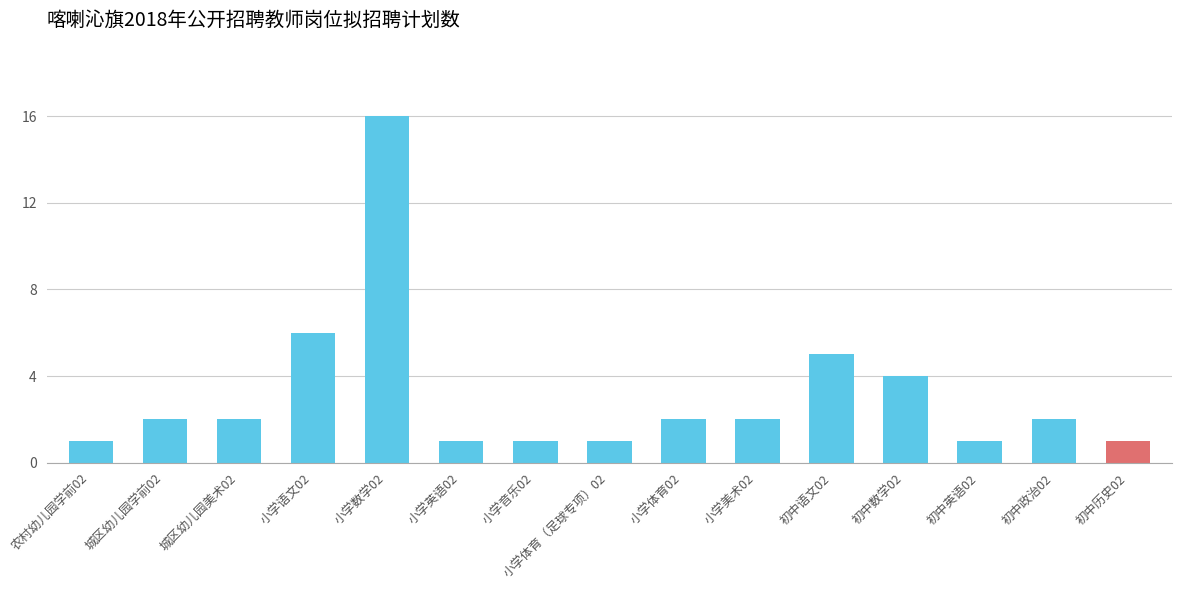

What position from the right is 初中政治02?

2